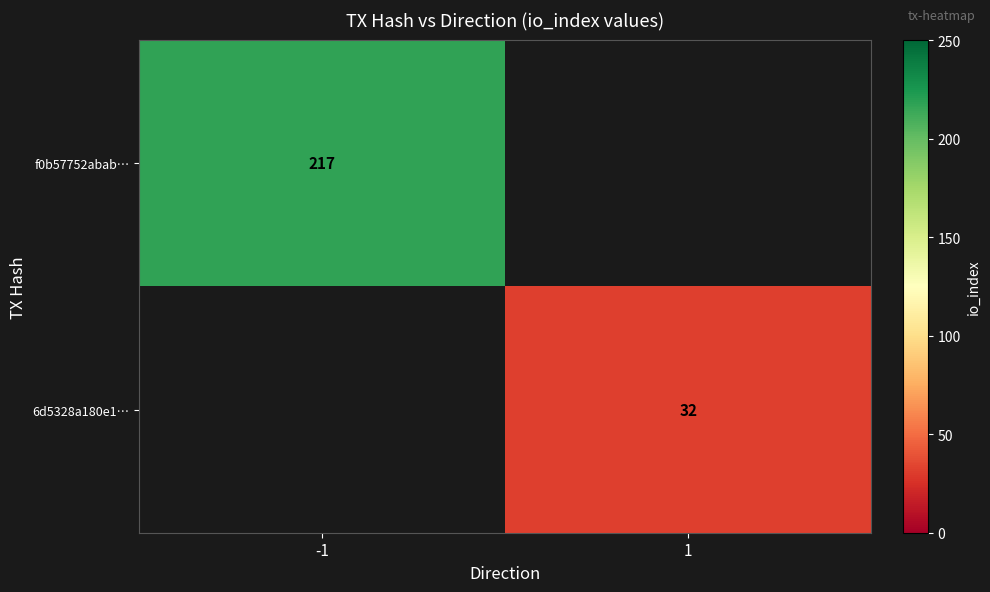

What is the maximum value shown in the chart?

217.0